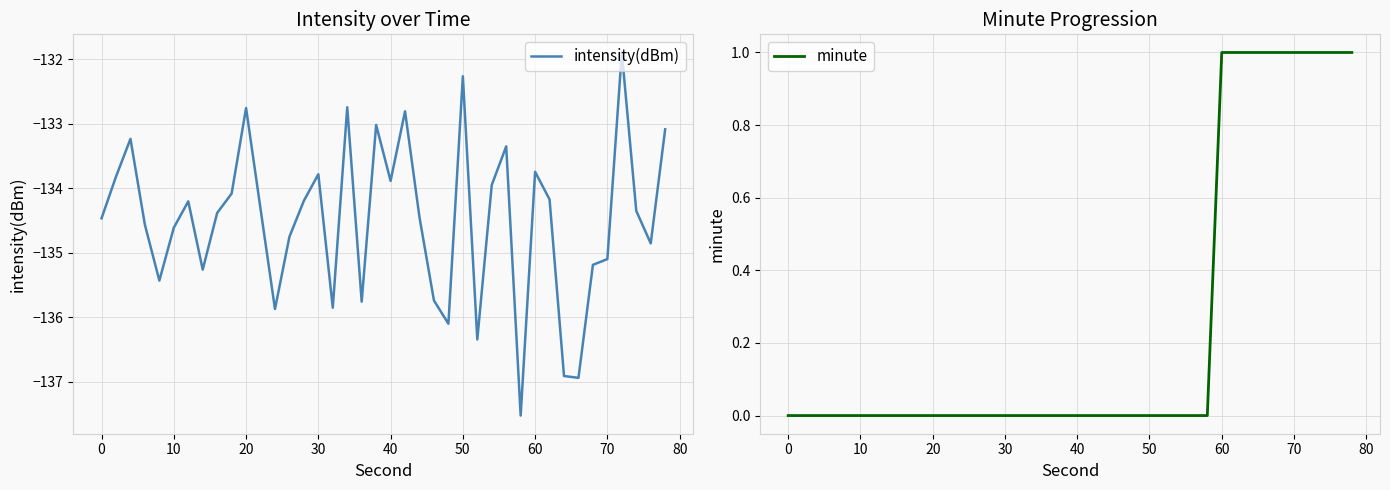

What is the minimum value for intensity(dBm)?

-137.5